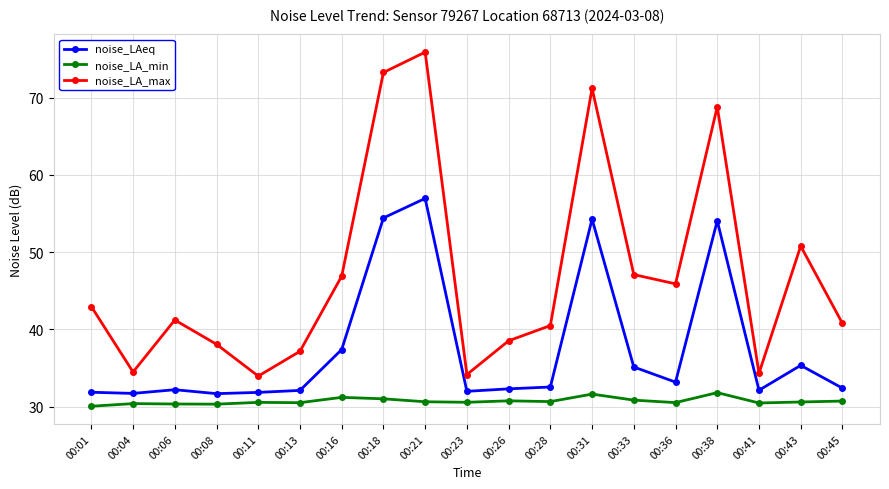

True or false: noise_LAeq has a value of 32.1 at 00:41.

True